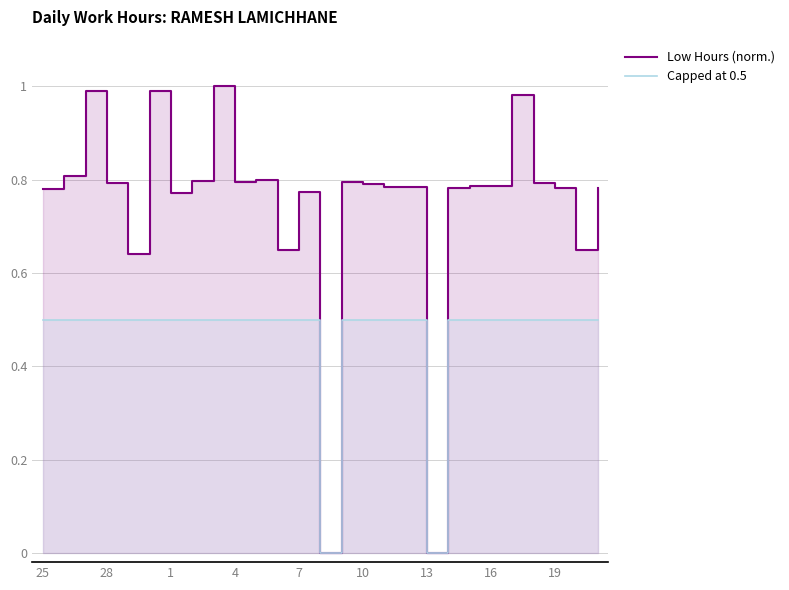

Which series has the largest range (max minus min)?

Low Hours (norm.)